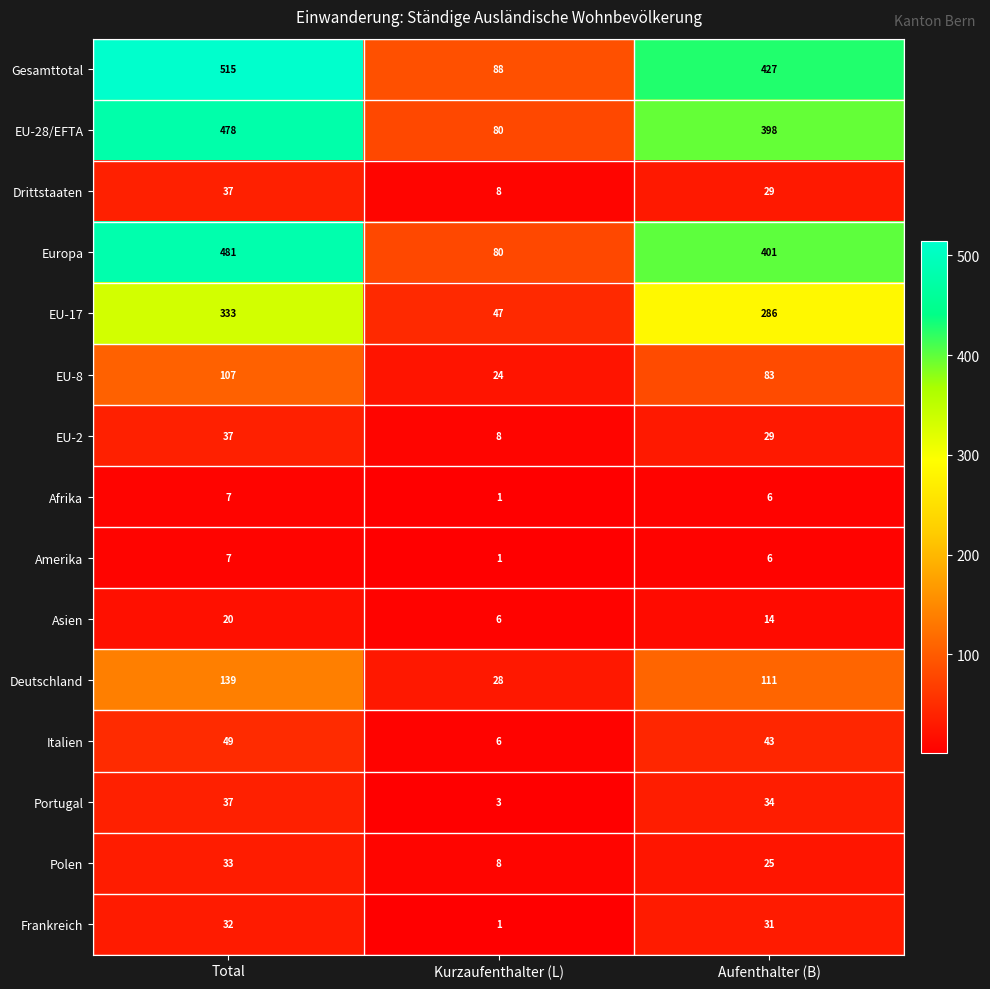

Where does the EU-2 series first go above 29?

Total